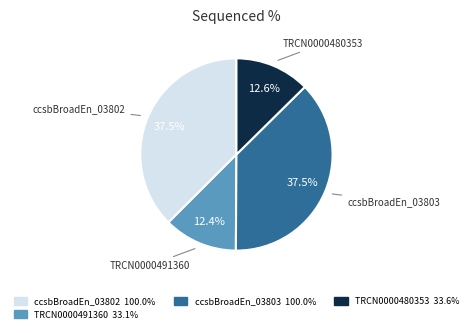

Does any single category account for the majority?

No